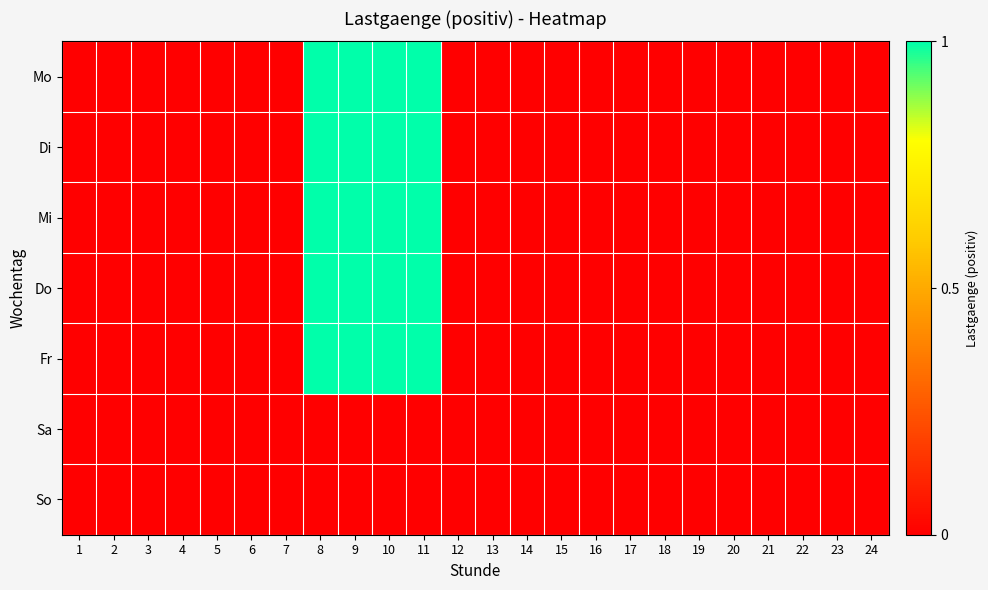

List the series in order of their peak value, lowest first.

Sa, So, Mo, Di, Mi, Do, Fr